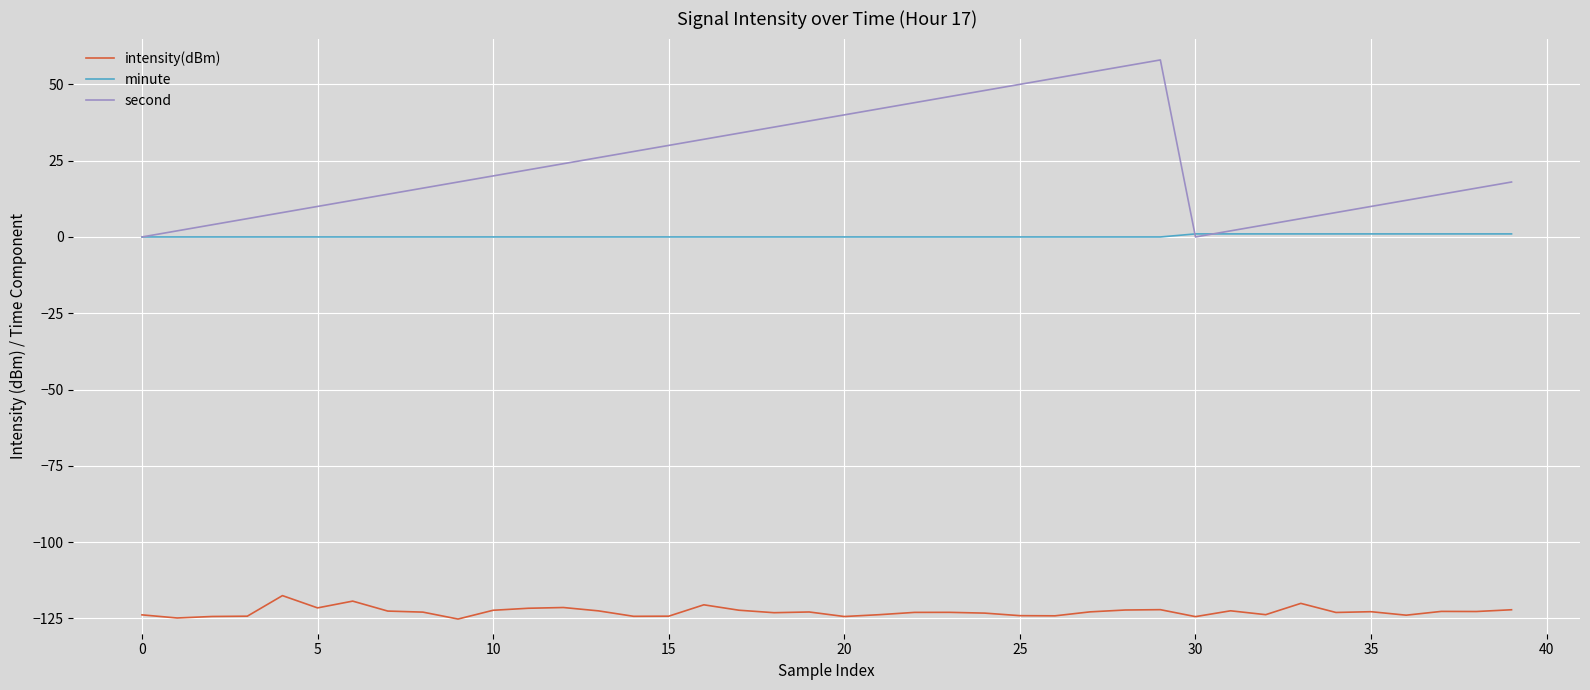

What is the highest value of the second series?

58.0